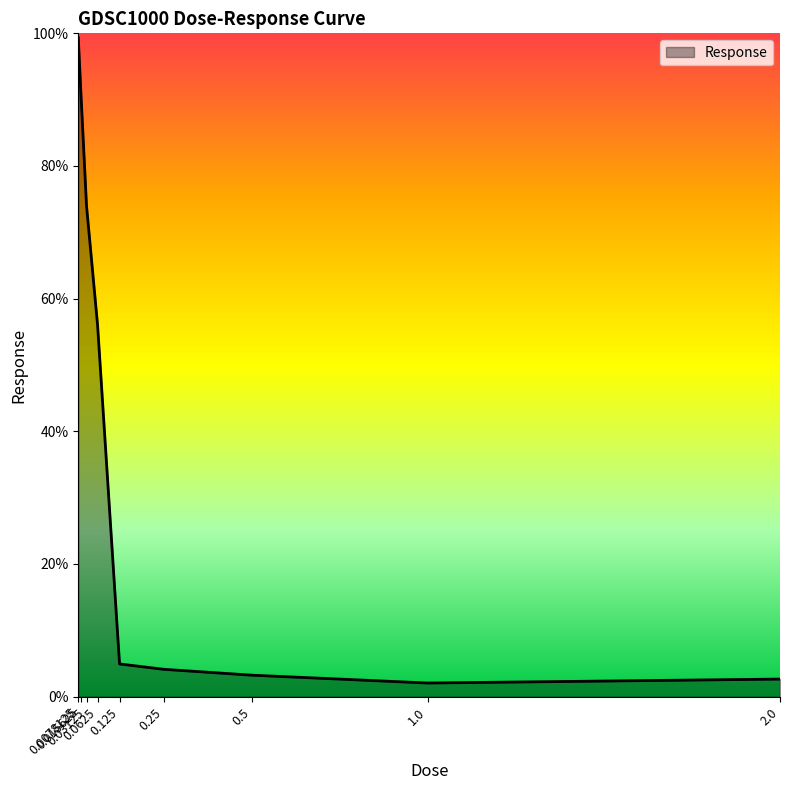

Reading right to left, list all the values displayed in this chart.

2.6	2.1	3.2	4.1	4.9	56.1	74.0	90.6	99.3